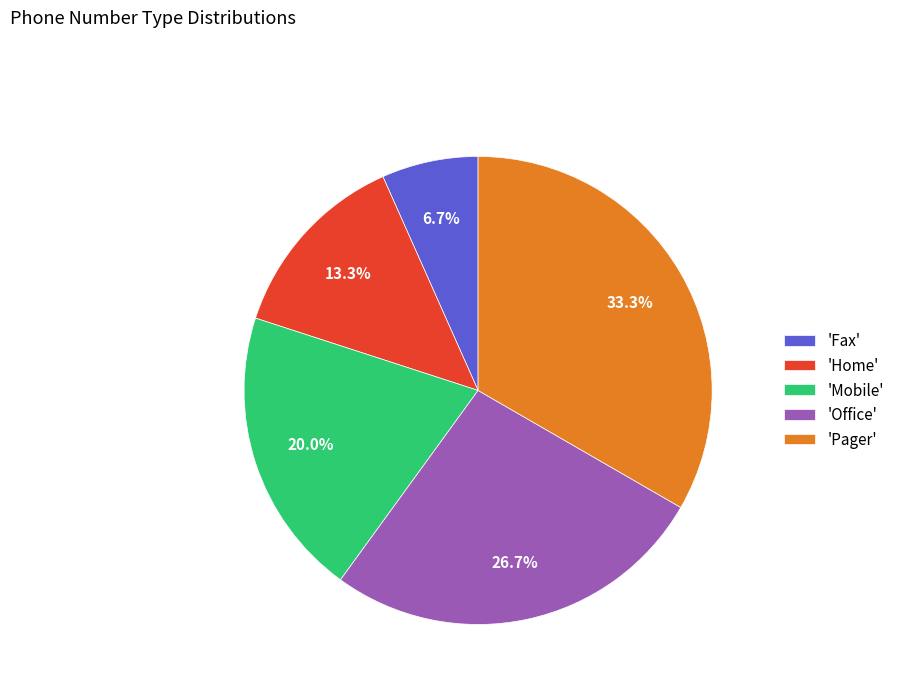

Which slice is the largest?

'Pager'